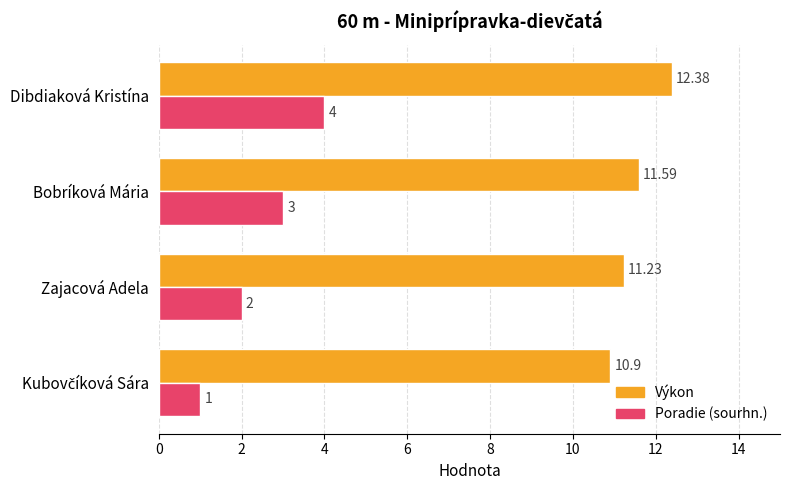

What is the greatest value displayed?

12.4